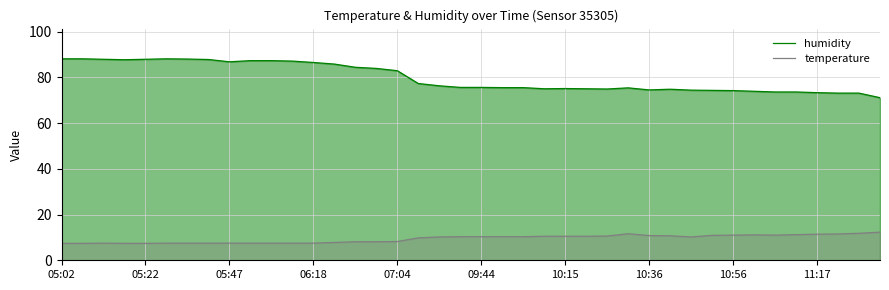

Rank the series by their average value, from lowest to highest.

temperature, humidity